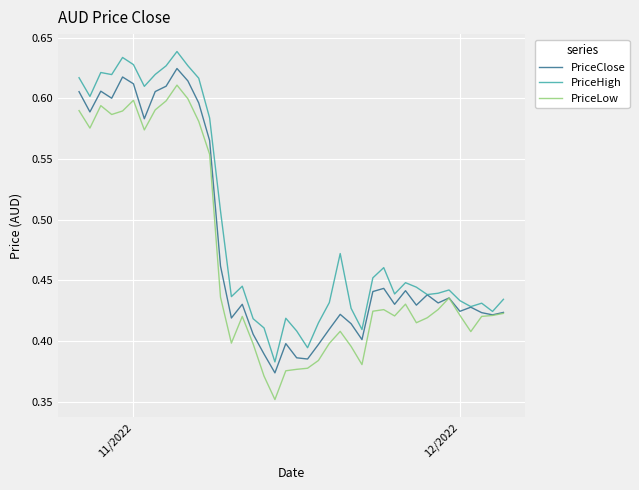

Rank the series by their maximum value, from highest to lowest.

PriceHigh, PriceClose, PriceLow